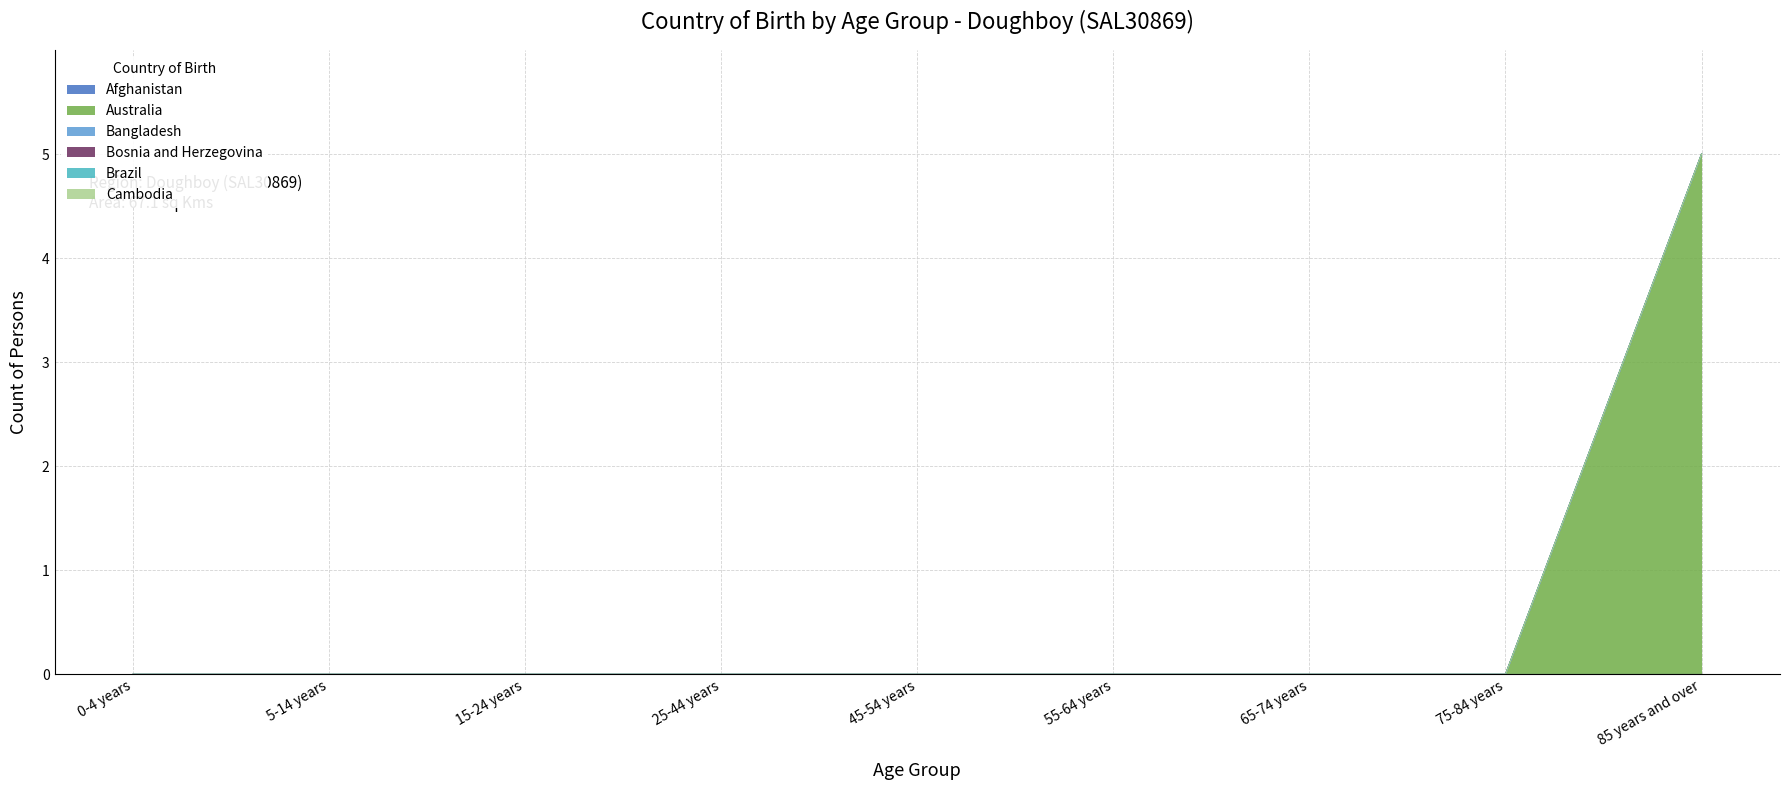

Which series has the widest spread of values?

Australia